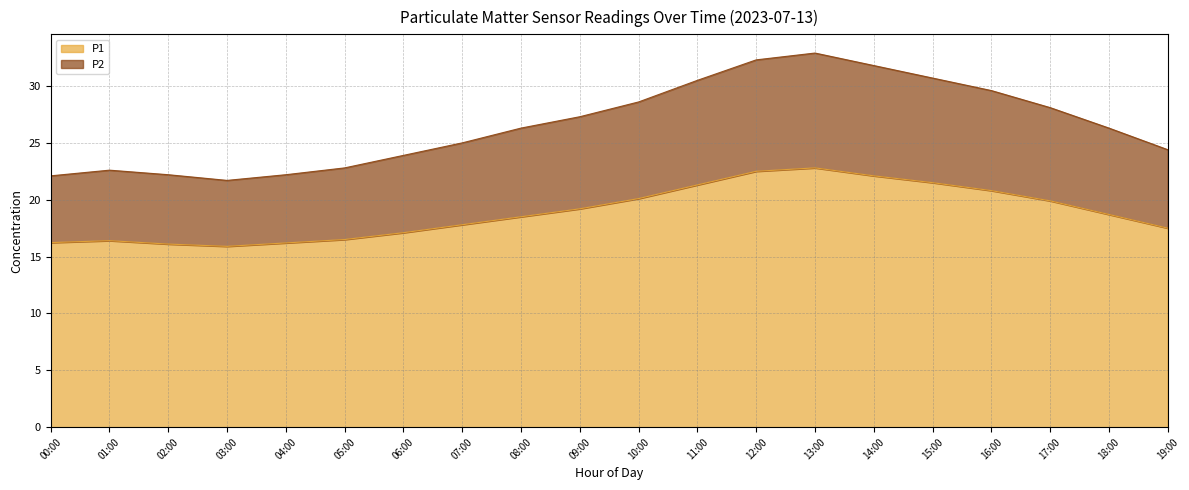

What is the difference between the second highest and second lowest values in the P1 series?

6.4